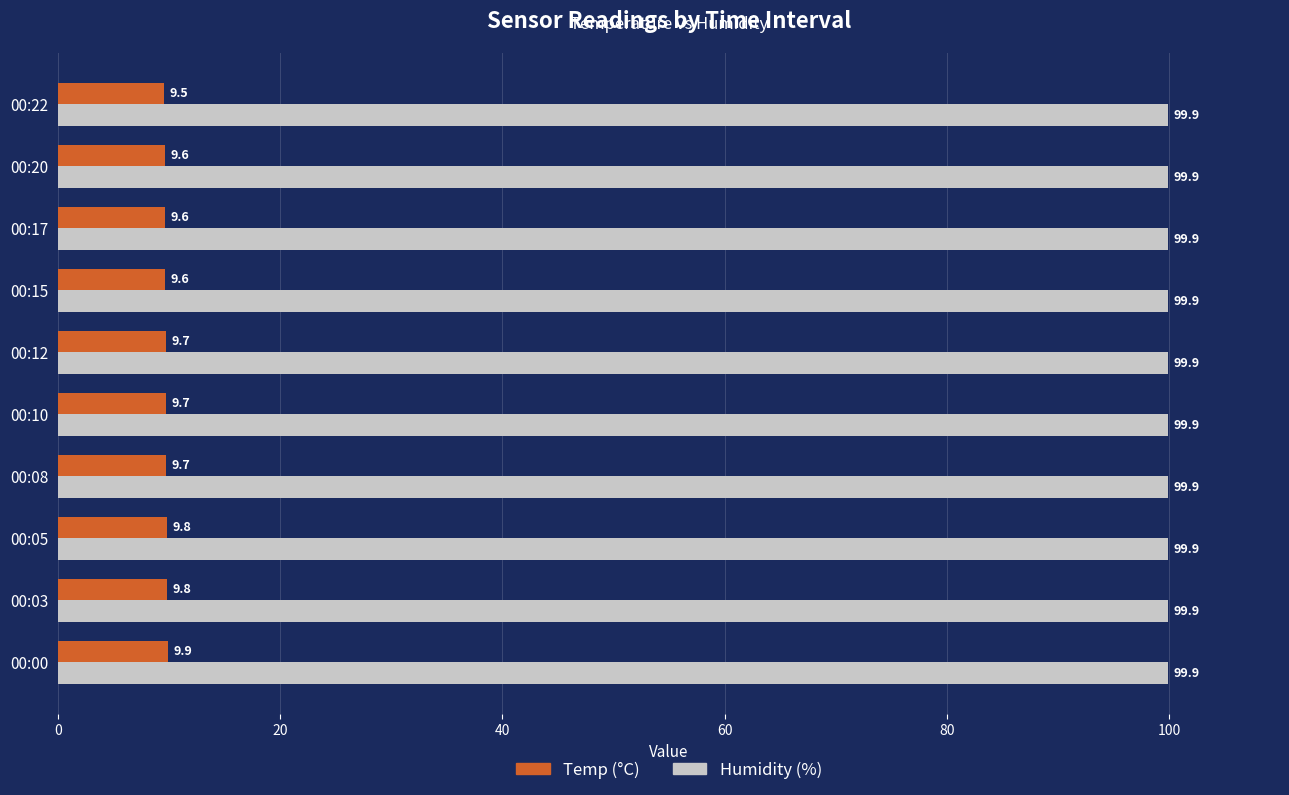

What is the minimum value for Humidity (%)?

99.9